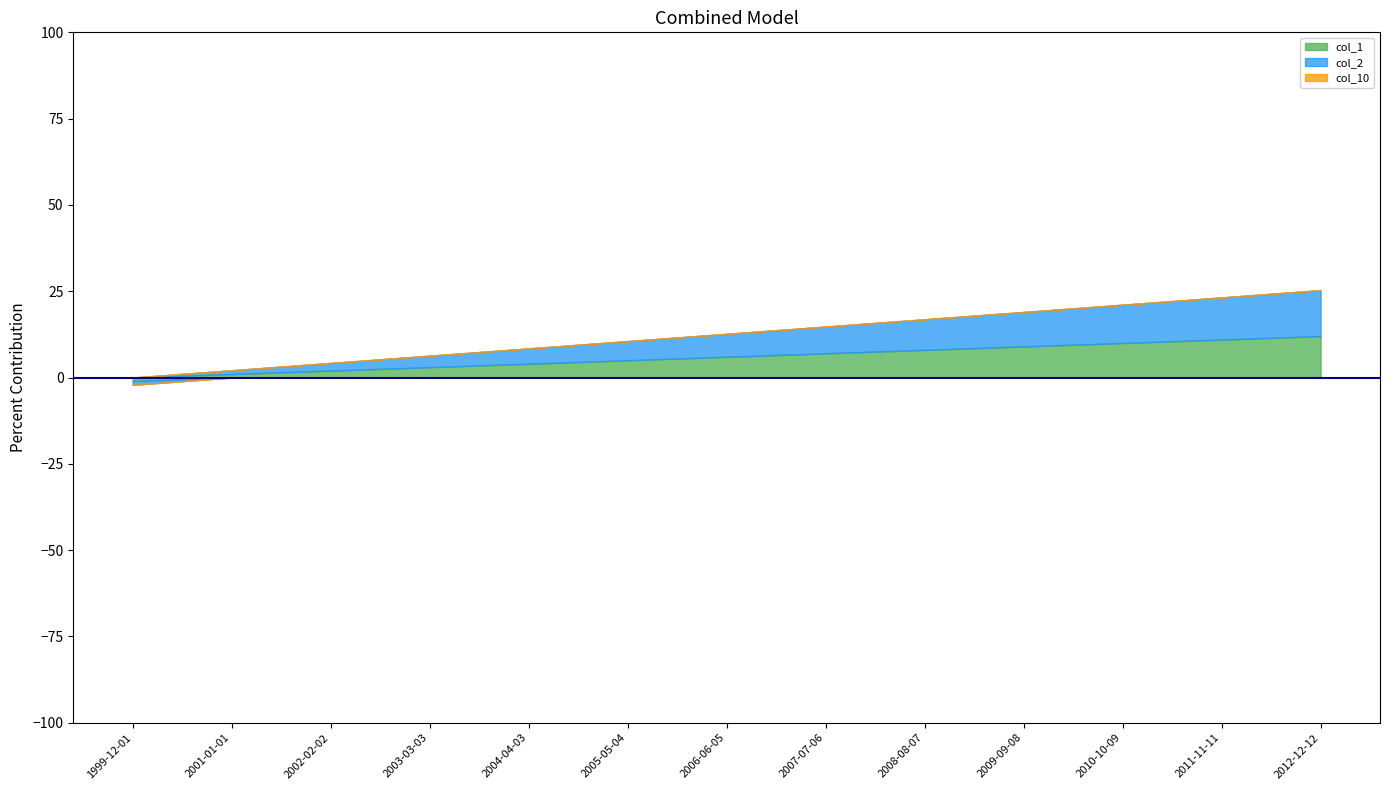

At which label does col_1 reach its minimum?

1999-12-01